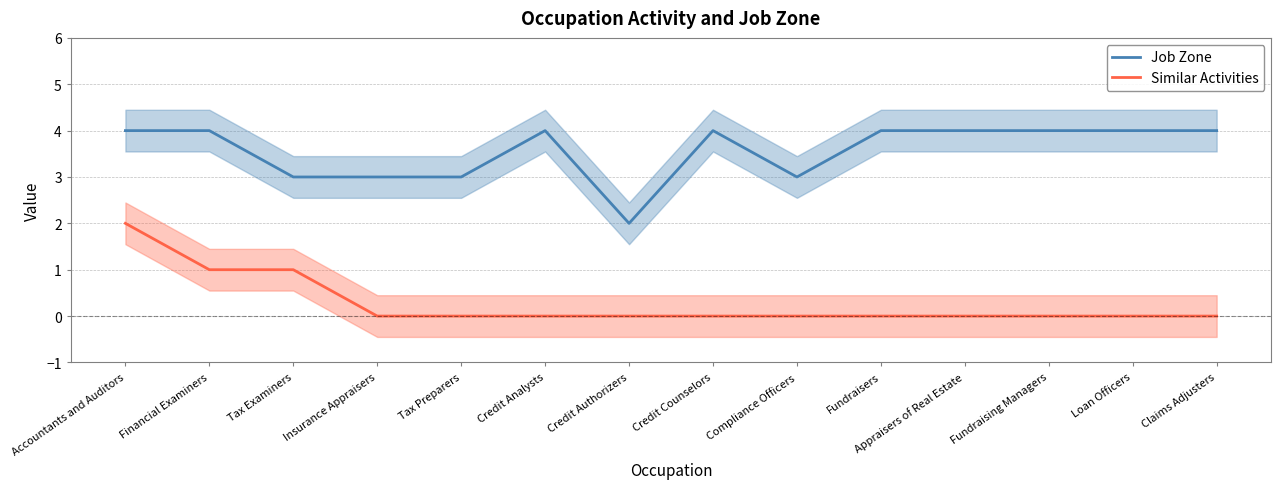

What are all the series names shown in the legend?

Job Zone, Similar Activities